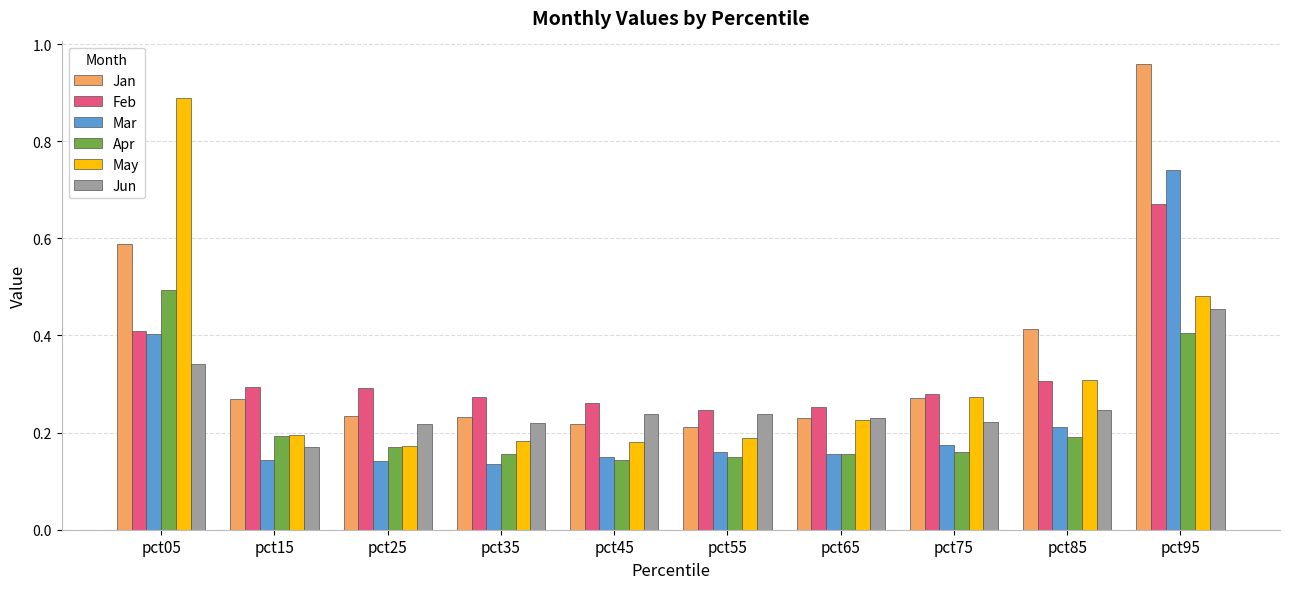

At which label does Mar reach its peak?

pct95